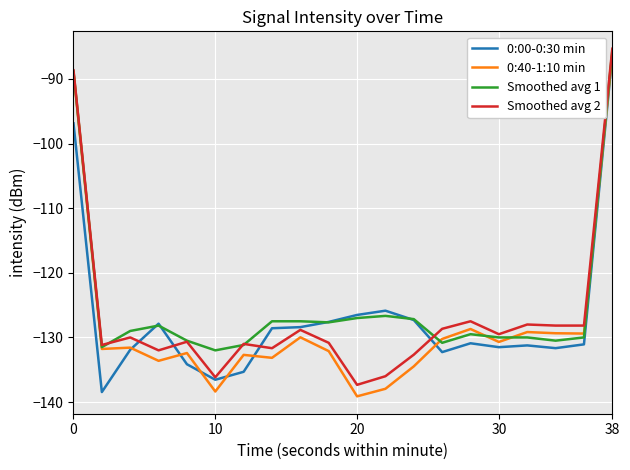

Which series has the widest spread of values?

0:40-1:10 min